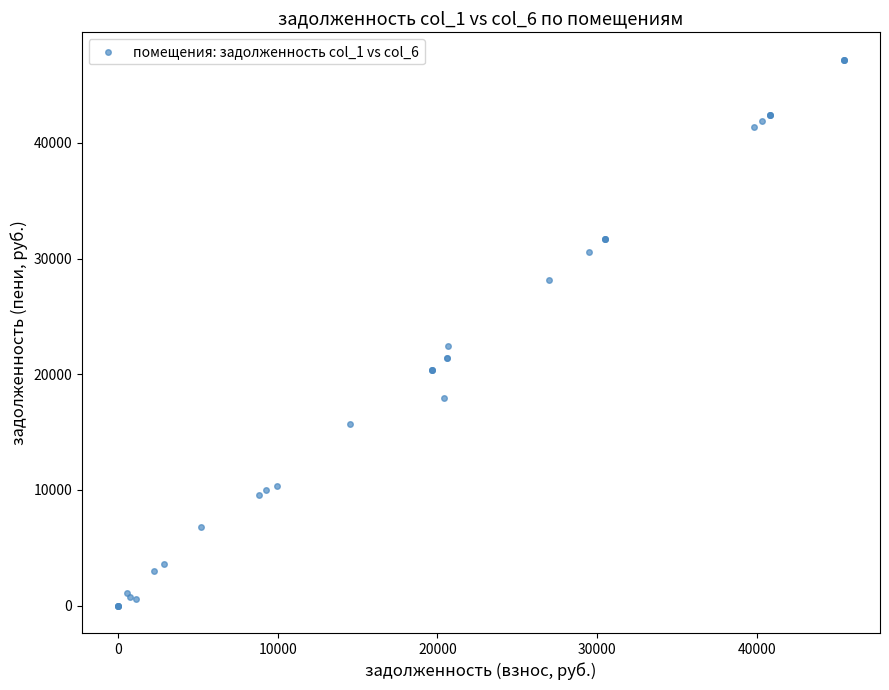

What Y value in the scatter plot is closest to 23594?

22425.3